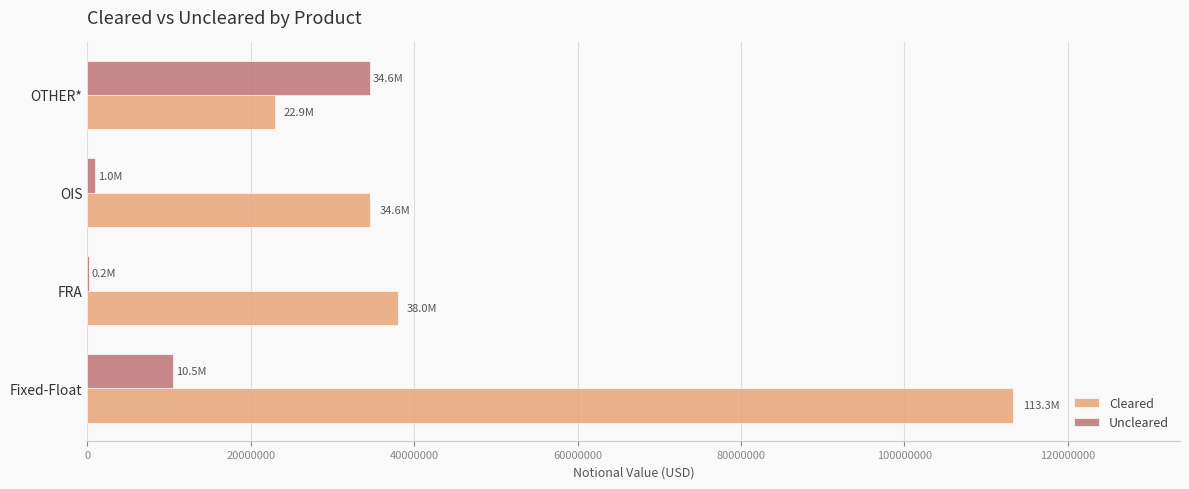

Is it true that Cleared equals 22910365 at OTHER*?

True